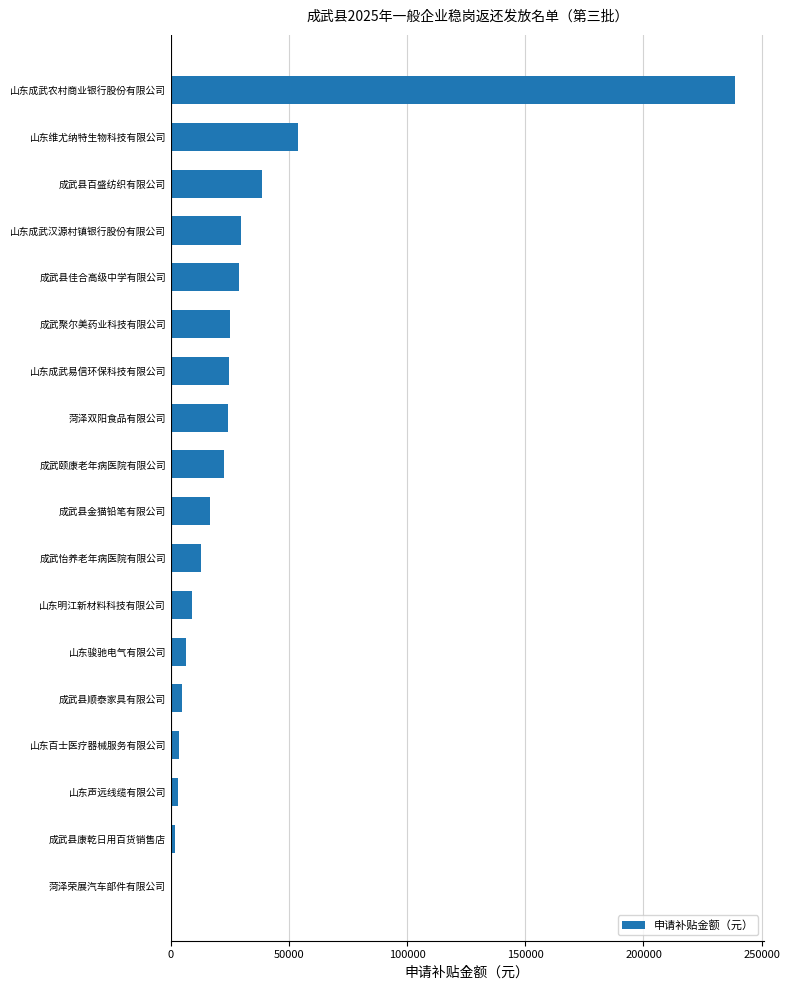

The value at 山东成武农村商业银行股份有限公司 is 101603.4. True or false?

False